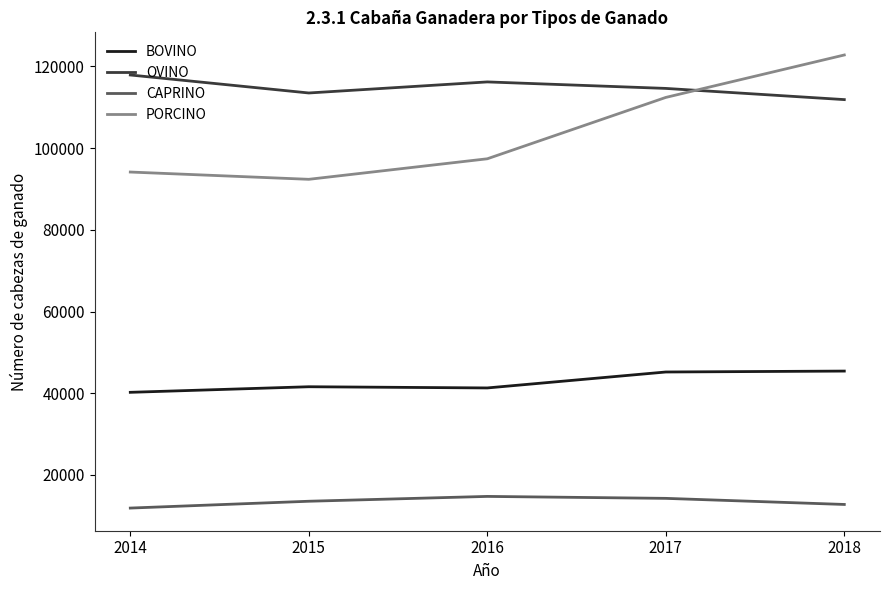

What is the difference between the OVINO values at 2017 and 2014?

3288